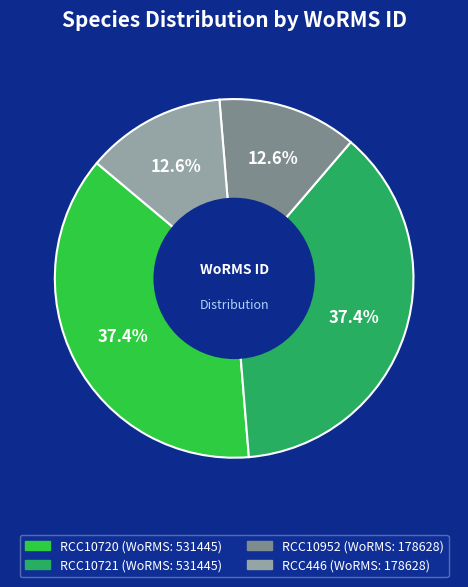

How many segments does this pie chart have?

4